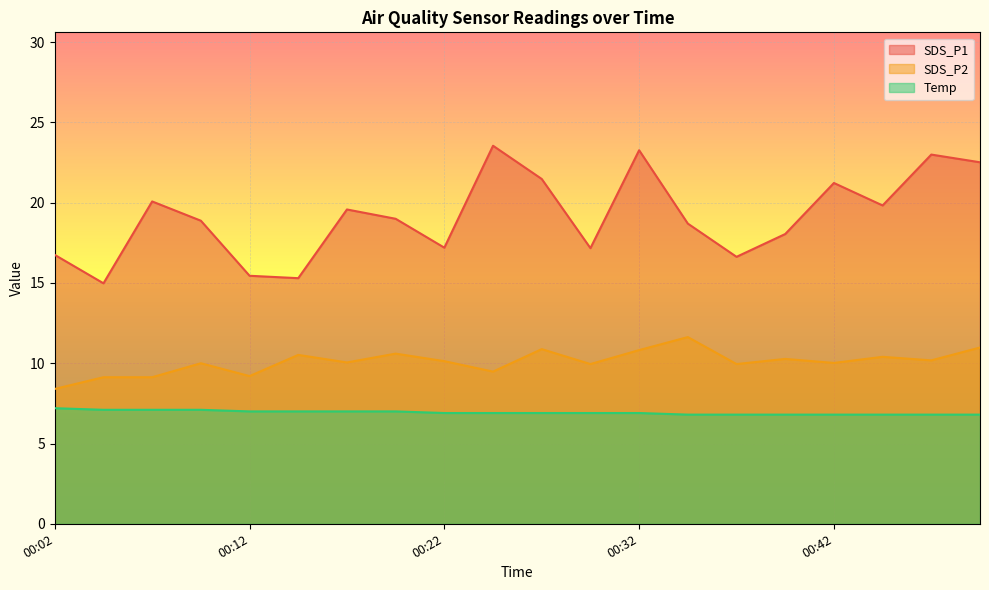

What is the value of the Temp point at the 2nd from the left?

7.1